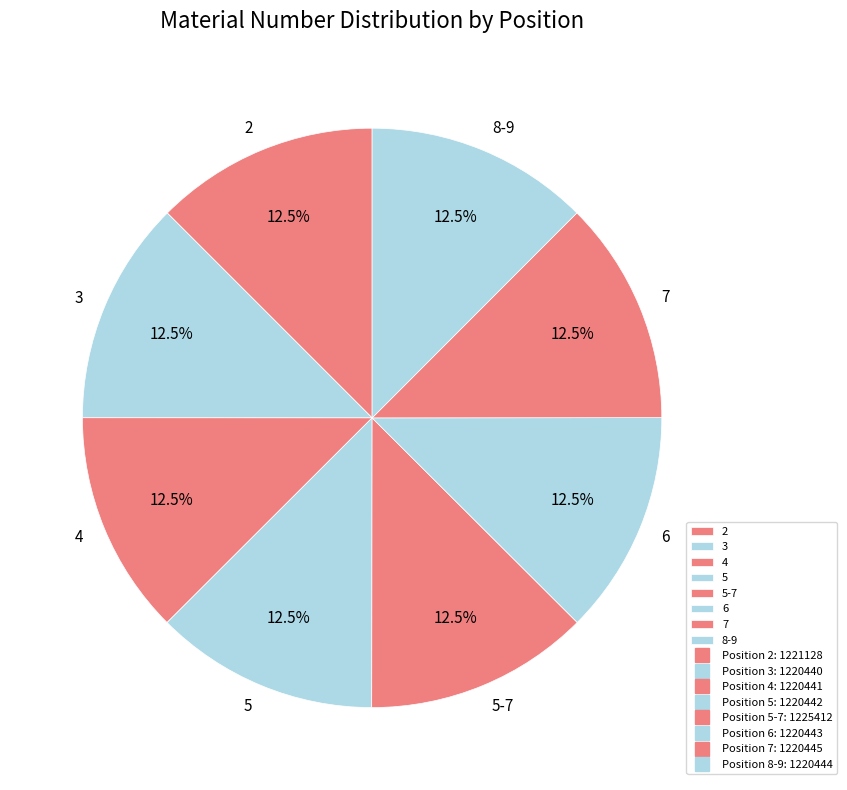

How much of the chart is everything except 3?

87.5%